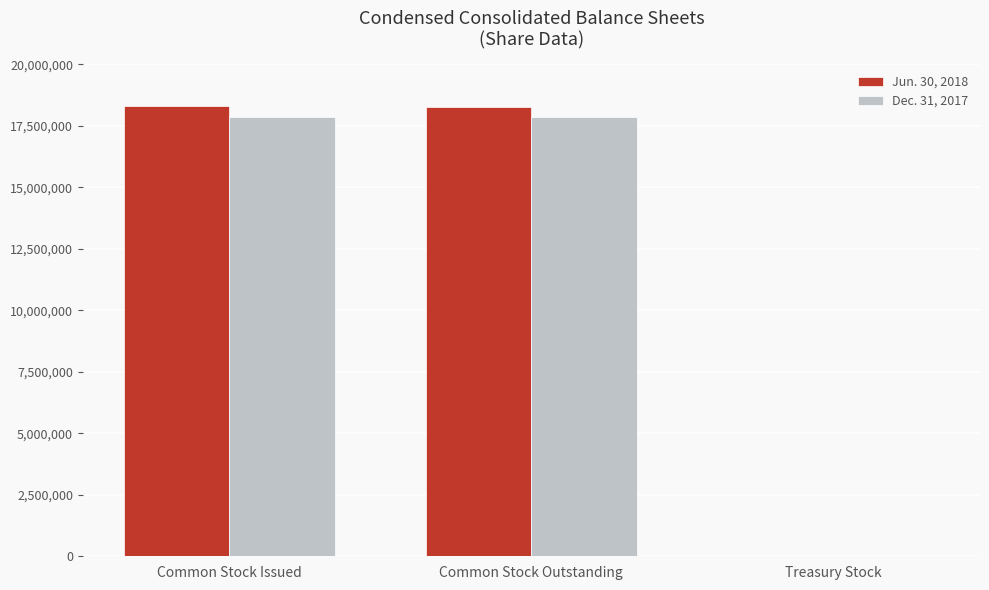

What is the difference between the Dec. 31, 2017 values at Treasury Stock and Common Stock Outstanding?

17820293